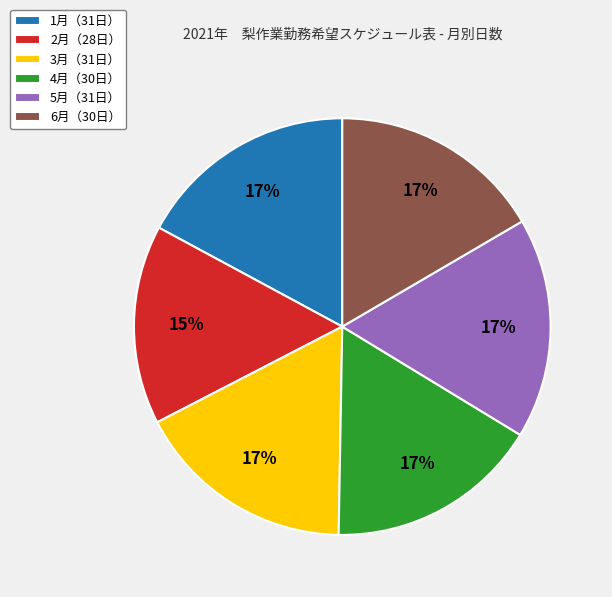

Is there a majority slice in this chart?

No